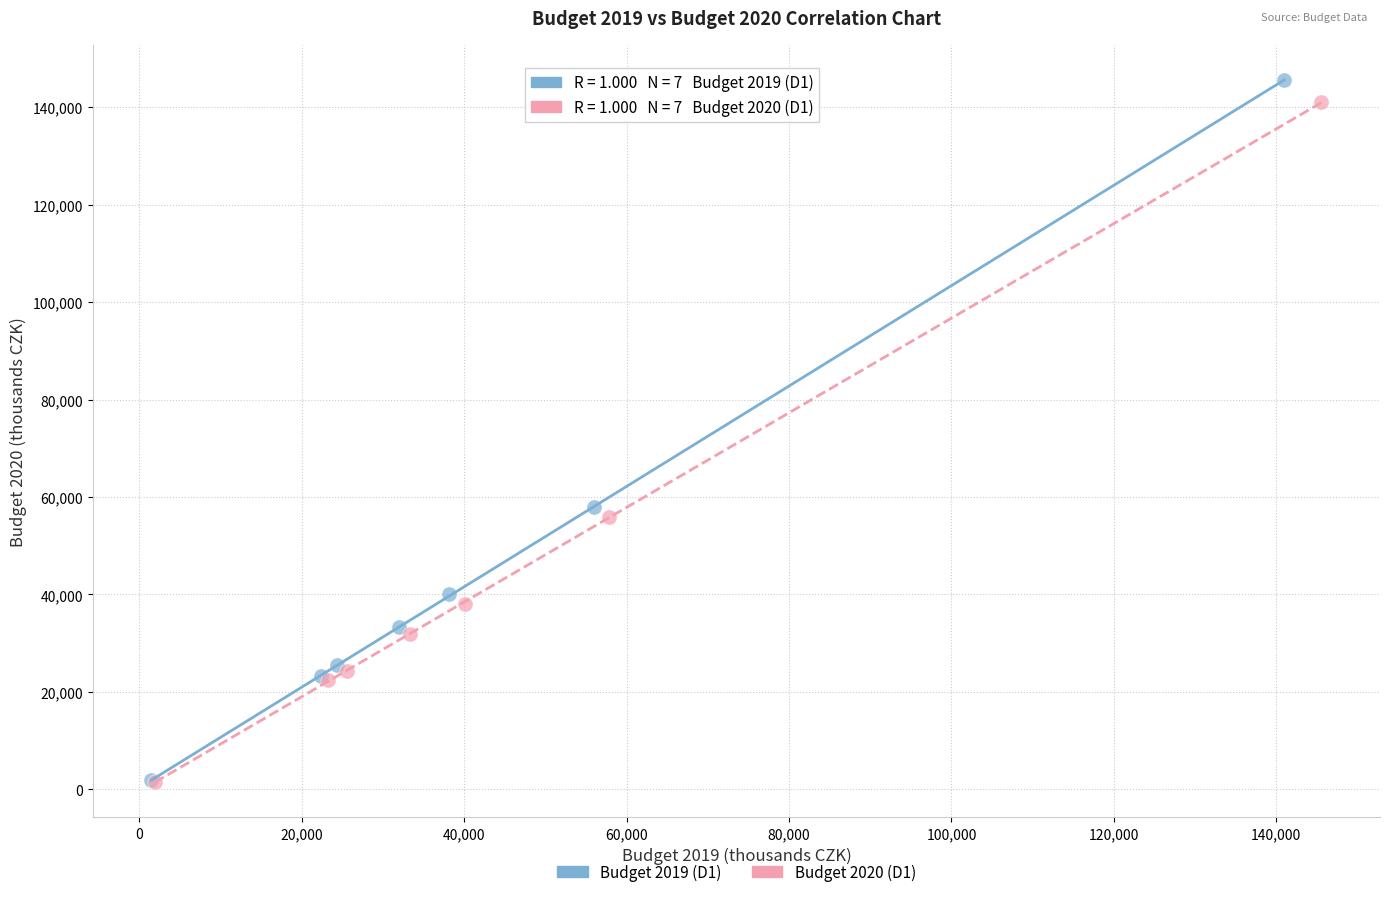

Which series has the largest Y range (max minus min)?

Budget 2019 (D1)